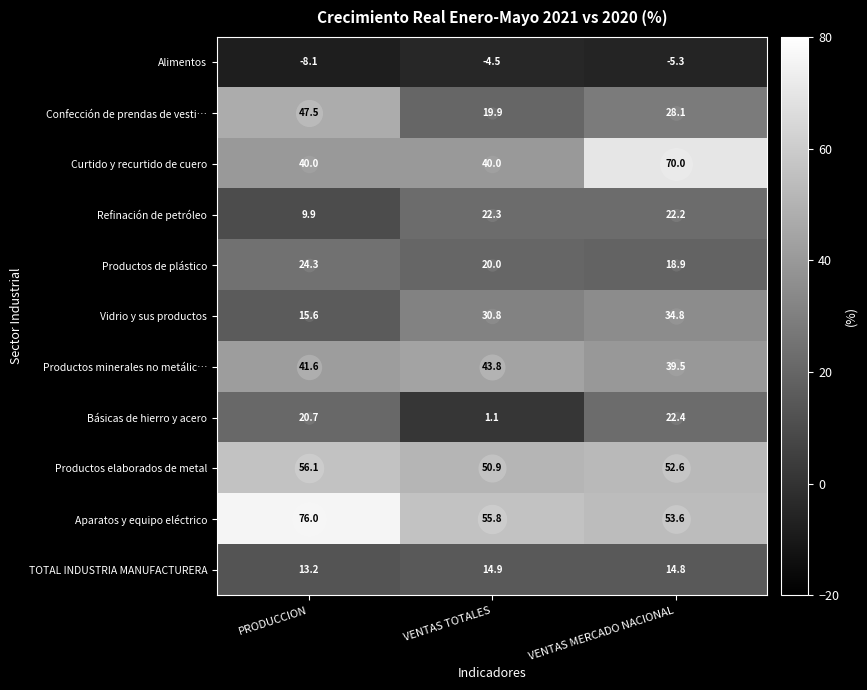

What is the greatest value displayed?

76.0